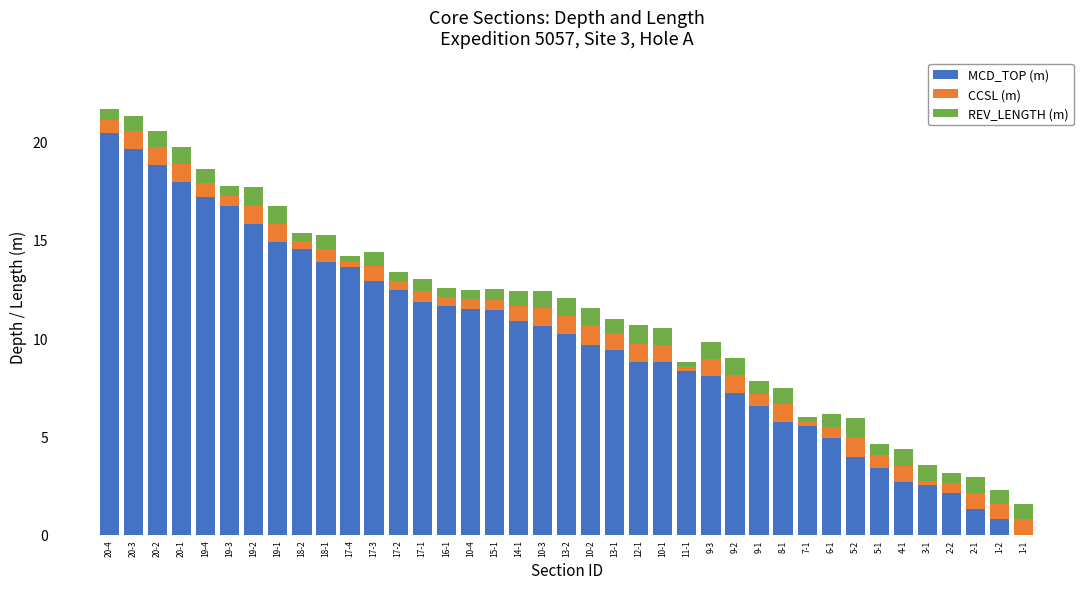

Does the chart contain stacked bars?

Yes